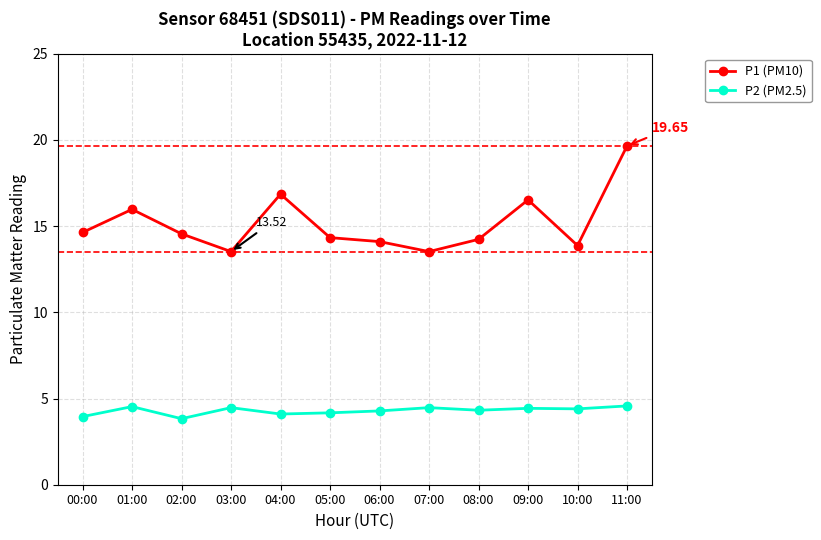

True or false: P2 (PM2.5) and P1 (PM10) intersect in this chart.

False